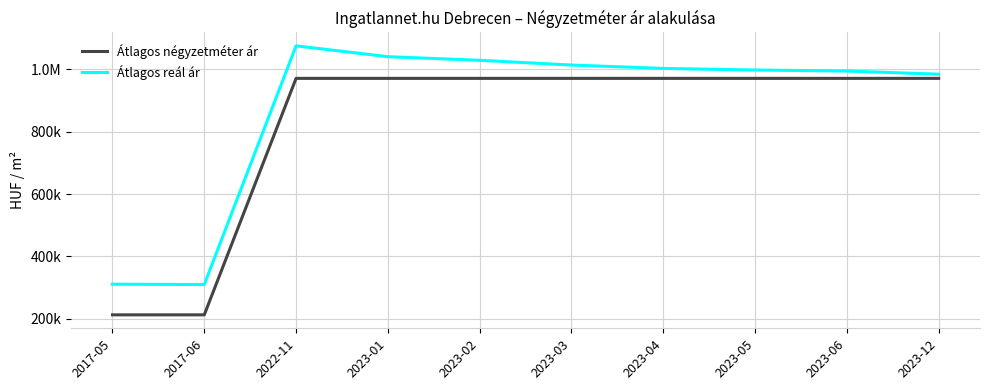

The value of Átlagos reál ár at 2023-03 is 1014172. True or false?

True